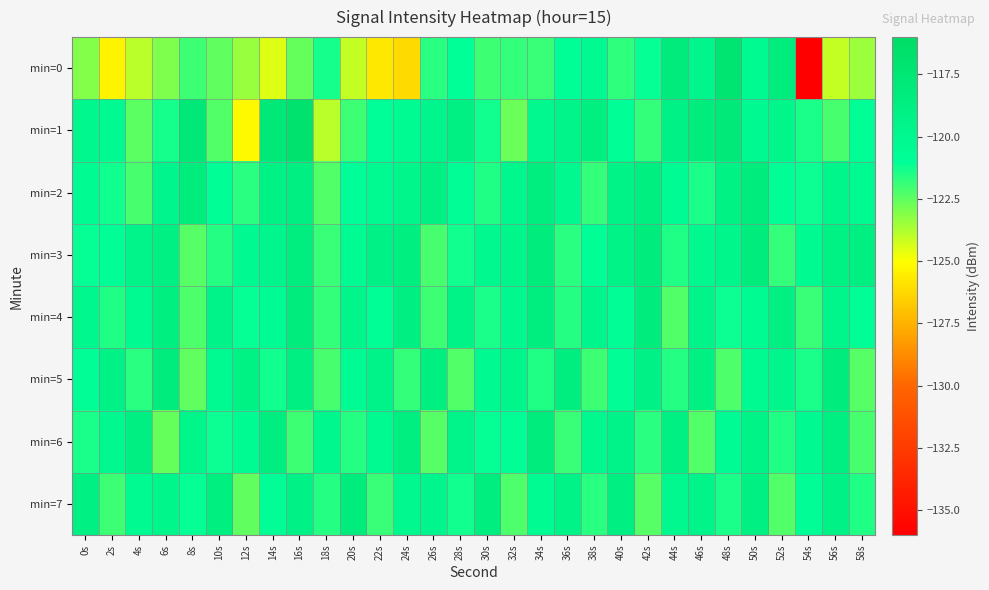

Reading right to left, extract all data points from this chart.

min=0: 58s=-123.4	56s=-124.1	54s=-136.5	52s=-118.3	50s=-120.4	48s=-117.3	46s=-119.8	44s=-118.2	42s=-121.2	40s=-121.8	38s=-120.2	36s=-120.9	34s=-121.9	32s=-121.8	30s=-121.9	28s=-121.1	26s=-121.7	24s=-126.2	22s=-125.7	20s=-124.1	18s=-121.3	16s=-122.6	14s=-124.5	12s=-123.4	10s=-122.6	8s=-122.0	6s=-123.0	4s=-124.0	2s=-125.4	0s=-123.1
min=1: 58s=-120.8	56s=-122.1	54s=-121.4	52s=-119.7	50s=-120.2	48s=-117.9	46s=-118.5	44s=-119.2	42s=-121.8	40s=-120.9	38s=-118.7	36s=-119.5	34s=-120.1	32s=-122.7	30s=-121.3	28s=-118.9	26s=-119.8	24s=-120.5	22s=-121.0	20s=-122.0	18s=-124.0	16s=-116.9	14s=-117.7	12s=-125.2	10s=-122.3	8s=-117.9	6s=-121.3	4s=-122.4	2s=-120.2	0s=-119.8
min=2: 58s=-120.3	56s=-119.7	54s=-121.2	52s=-120.8	50s=-118.4	48s=-119.0	46s=-121.4	44s=-120.6	42s=-118.7	40s=-119.3	38s=-121.8	36s=-120.1	34s=-118.6	32s=-119.9	30s=-121.5	28s=-120.7	26s=-118.9	24s=-119.6	22s=-120.4	20s=-121.0	18s=-122.3	16s=-118.8	14s=-119.2	12s=-121.7	10s=-120.9	8s=-118.5	6s=-119.8	4s=-122.1	2s=-121.3	0s=-120.5
min=3: 58s=-118.8	56s=-119.0	54s=-120.4	52s=-121.8	50s=-118.3	48s=-119.7	46s=-120.1	44s=-121.5	42s=-118.5	40s=-119.3	38s=-120.9	36s=-121.7	34s=-118.4	32s=-119.6	30s=-120.0	28s=-121.3	26s=-122.1	24s=-118.7	22s=-119.1	20s=-120.5	18s=-121.9	16s=-118.6	14s=-119.8	12s=-120.2	10s=-121.6	8s=-122.4	6s=-118.9	4s=-119.5	2s=-120.7	0s=-121.1
min=4: 58s=-120.8	56s=-119.6	54s=-121.9	52s=-118.9	50s=-120.5	48s=-121.2	46s=-119.5	44s=-122.3	42s=-118.4	40s=-120.7	38s=-119.8	36s=-121.6	34s=-118.6	32s=-120.0	30s=-121.4	28s=-119.3	26s=-122.0	24s=-118.8	22s=-120.9	20s=-119.7	18s=-121.8	16s=-118.5	14s=-120.6	12s=-121.1	10s=-119.4	8s=-122.2	6s=-118.7	4s=-120.3	2s=-121.5	0s=-119.9
min=5: 58s=-122.4	56s=-118.5	54s=-121.4	52s=-119.8	50s=-120.3	48s=-122.2	46s=-118.9	44s=-121.6	42s=-119.1	40s=-120.7	38s=-122.0	36s=-118.6	34s=-121.5	32s=-119.6	30s=-120.2	28s=-122.3	26s=-118.7	24s=-121.8	22s=-119.4	20s=-120.6	18s=-122.1	16s=-118.8	14s=-121.3	12s=-119.0	10s=-120.4	8s=-122.5	6s=-118.5	4s=-121.7	2s=-119.2	0s=-120.8
min=6: 58s=-122.1	56s=-118.8	54s=-120.2	52s=-121.5	50s=-119.3	48s=-120.6	46s=-122.3	44s=-118.9	42s=-121.7	40s=-119.4	38s=-120.1	36s=-121.9	34s=-118.5	32s=-120.8	30s=-121.1	28s=-119.5	26s=-122.4	24s=-118.7	22s=-120.3	20s=-121.6	18s=-119.9	16s=-122.0	14s=-118.6	12s=-120.5	10s=-121.2	8s=-119.7	6s=-122.6	4s=-118.8	2s=-120.0	0s=-121.4
min=7: 58s=-121.5	56s=-119.1	54s=-120.7	52s=-122.3	50s=-118.9	48s=-121.4	46s=-119.5	44s=-120.0	42s=-122.4	40s=-118.8	38s=-121.7	36s=-119.3	34s=-120.5	32s=-122.2	30s=-118.6	28s=-121.3	26s=-119.8	24s=-120.1	22s=-121.9	20s=-118.5	18s=-121.6	16s=-119.2	14s=-120.8	12s=-122.5	10s=-118.7	8s=-121.1	6s=-119.6	4s=-120.4	2s=-122.0	0s=-118.9